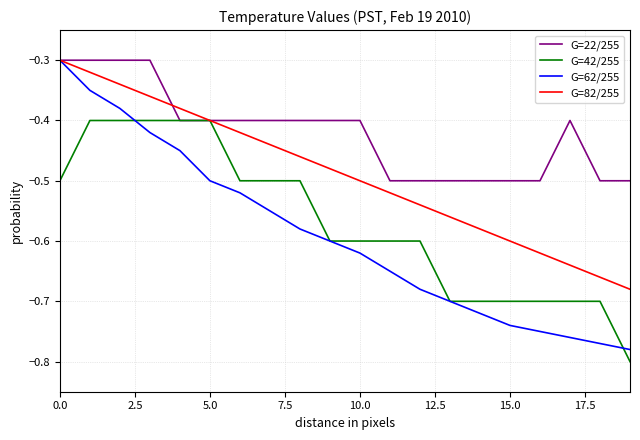

Which series has the largest range (max minus min)?

G=62/255